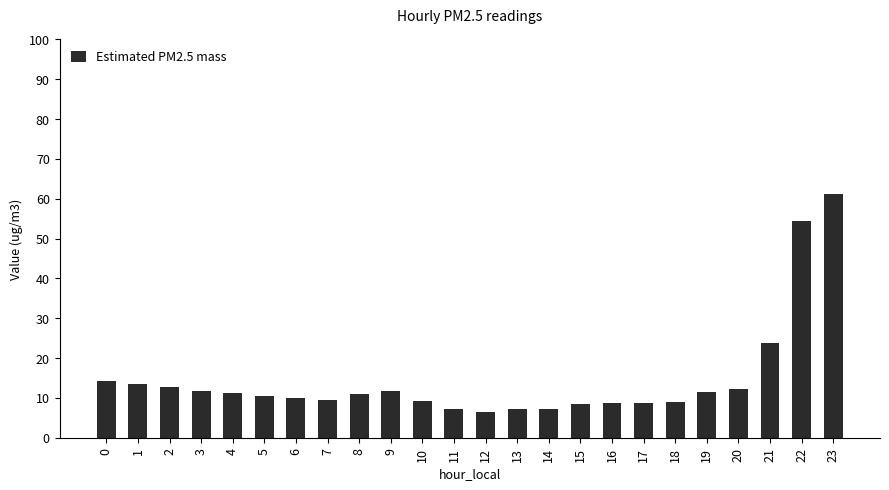

Approximately how many times larger is the value at 17 compared to 11?

1.2